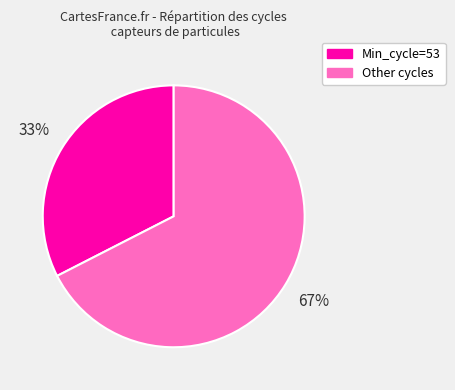

How many segments does this pie chart have?

2